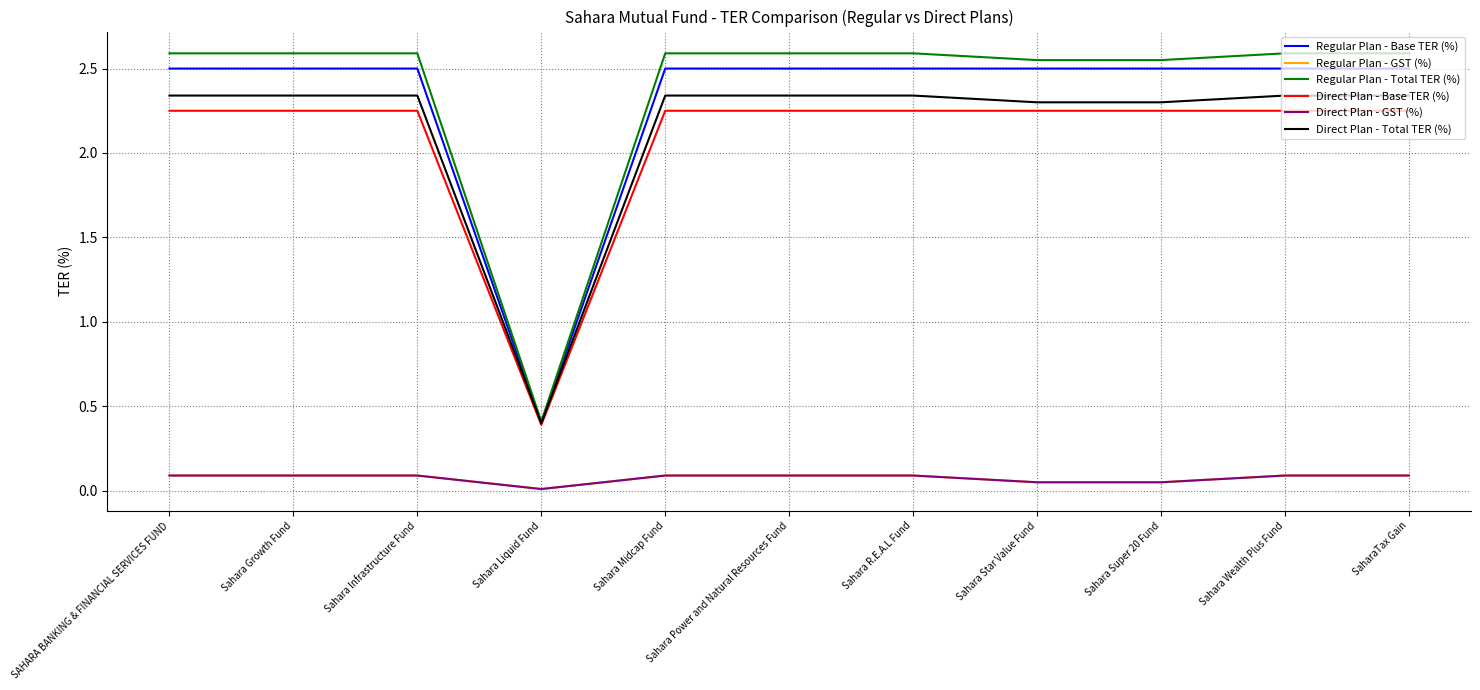

Reading left to right, what are all the values shown in this chart?

Regular Plan - Base TER (%): 2.5	2.5	2.5	0.4	2.5	2.5	2.5	2.5	2.5	2.5	2.5
Regular Plan - GST (%): 0.1	0.1	0.1	0.0	0.1	0.1	0.1	0.1	0.1	0.1	0.1
Regular Plan - Total TER (%): 2.6	2.6	2.6	0.4	2.6	2.6	2.6	2.5	2.5	2.6	2.6
Direct Plan - Base TER (%): 2.2	2.2	2.2	0.4	2.2	2.2	2.2	2.2	2.2	2.2	2.2
Direct Plan - GST (%): 0.1	0.1	0.1	0.0	0.1	0.1	0.1	0.1	0.1	0.1	0.1
Direct Plan - Total TER (%): 2.3	2.3	2.3	0.4	2.3	2.3	2.3	2.3	2.3	2.3	2.3